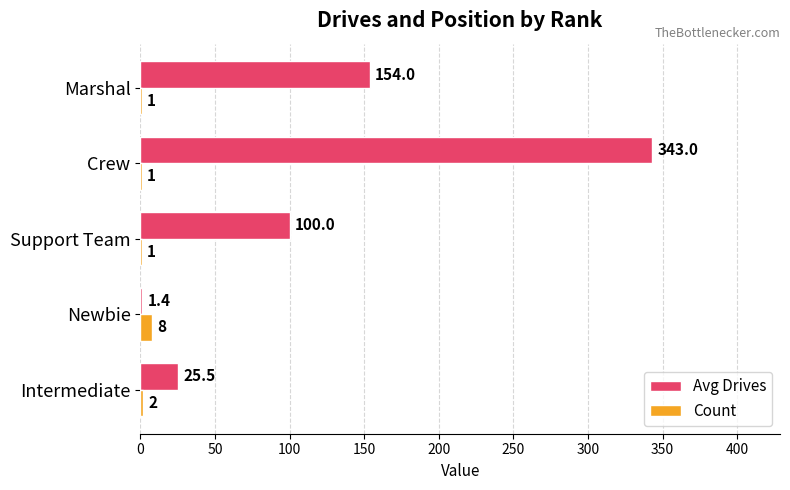

Between Newbie and Crew, which series saw the biggest shift?

Avg Drives